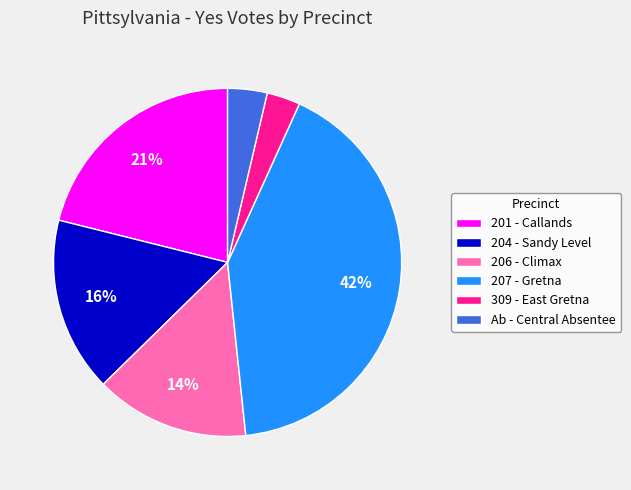

Which has a higher value, 206 - Climax or Ab - Central Absentee?

206 - Climax